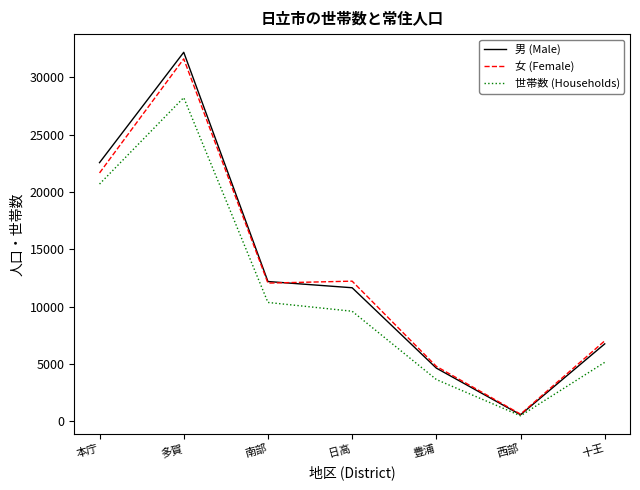

Rank the categories by 世帯数 (Households) value from lowest to highest.

西部, 豊浦, 十王, 日高, 南部, 本庁, 多賀